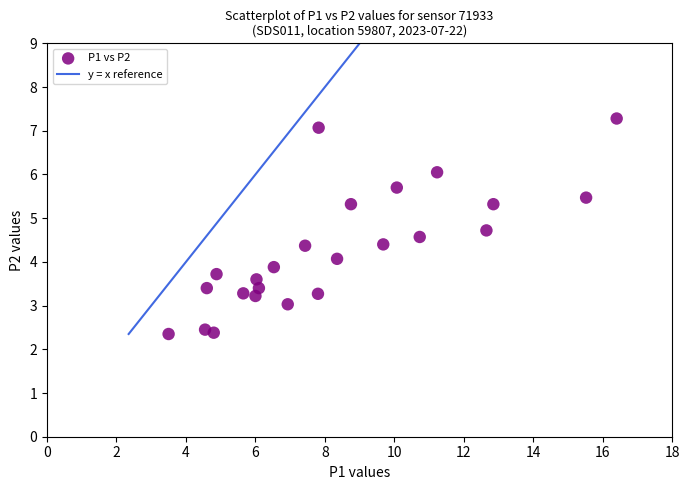

What is the range of X values (max minus min)?

12.9